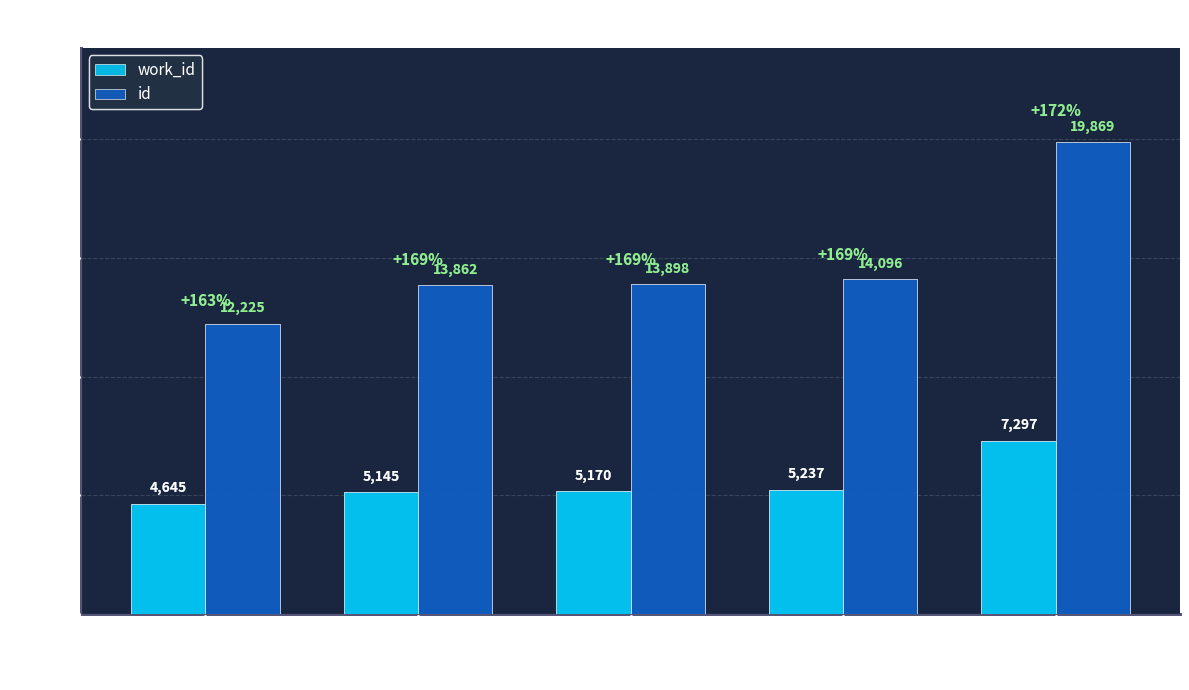

Are the bars grouped side by side (vs. stacked)?

Yes